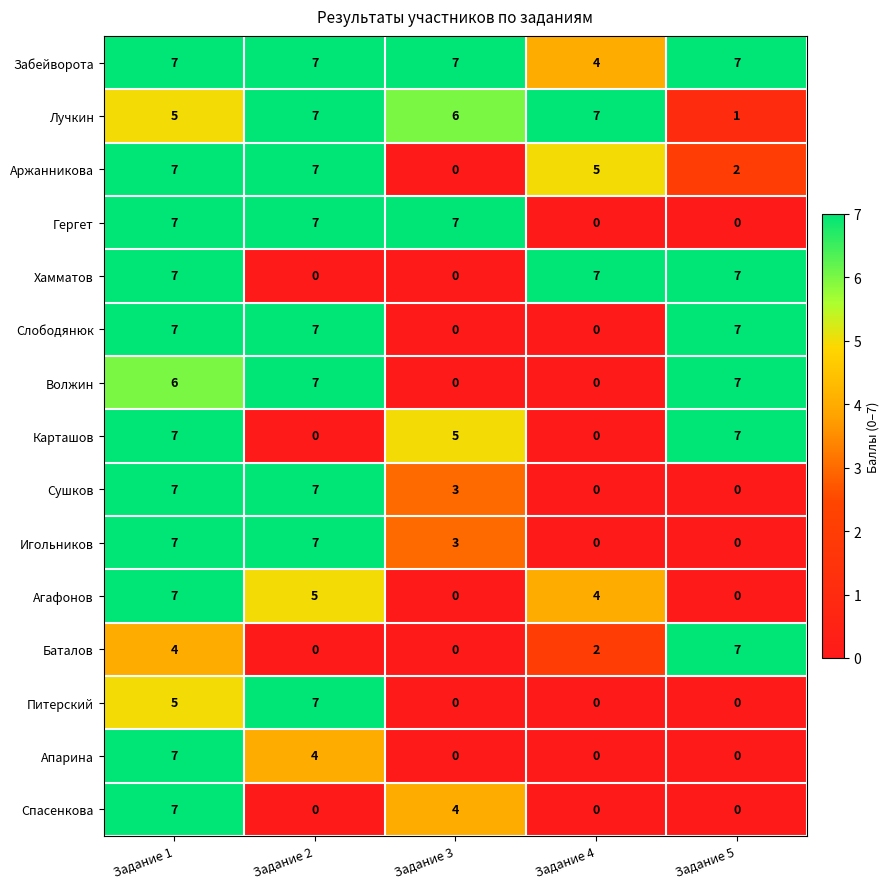

Count the number of categories in the chart.

5